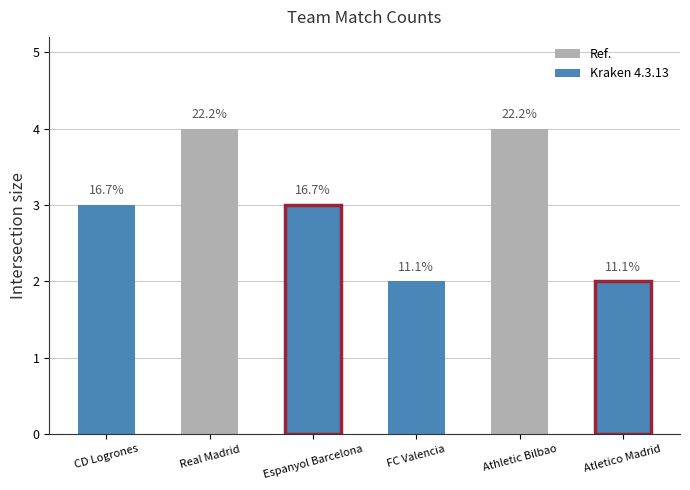

List the labels in order of value, smallest first.

FC Valencia, Atletico Madrid, CD Logrones, Espanyol Barcelona, Real Madrid, Athletic Bilbao